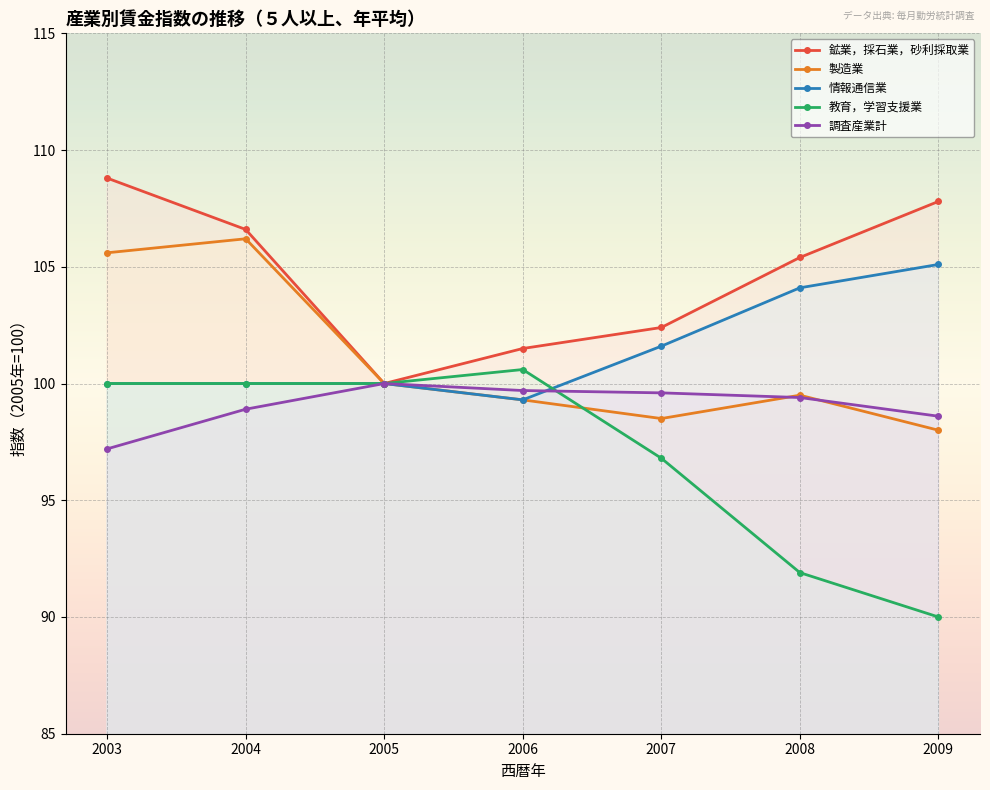

What is the difference between the maximum and minimum values in the 鉱業，採石業，砂利採取業 series?

8.8